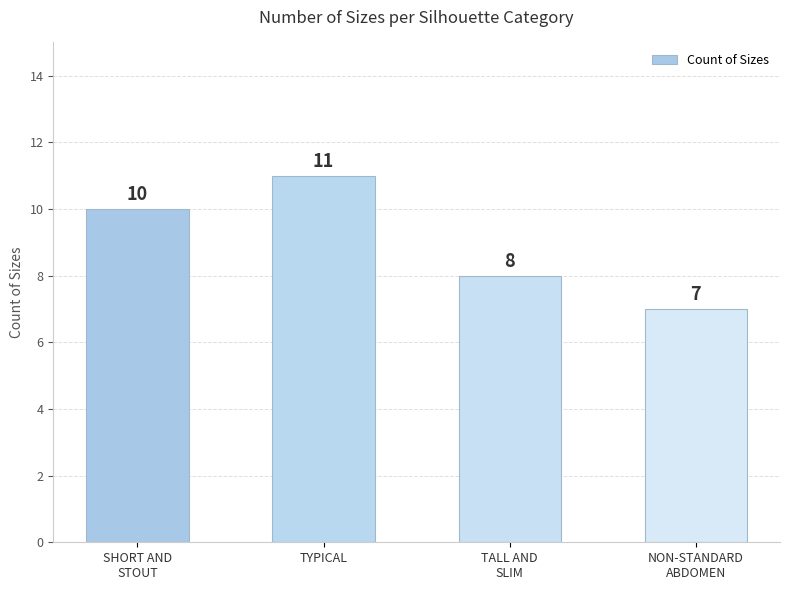

What is the difference between the second highest and second lowest values?

2